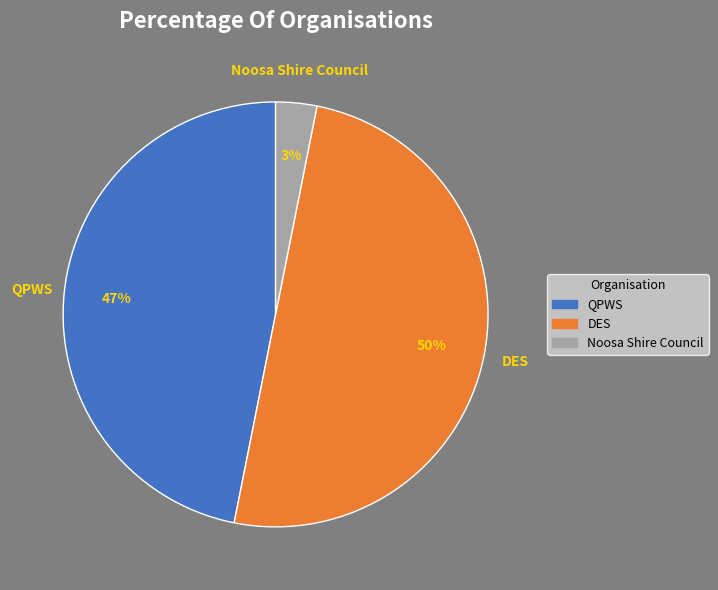

To the nearest percent, what is the difference between the largest and smallest slice percentages?

47%